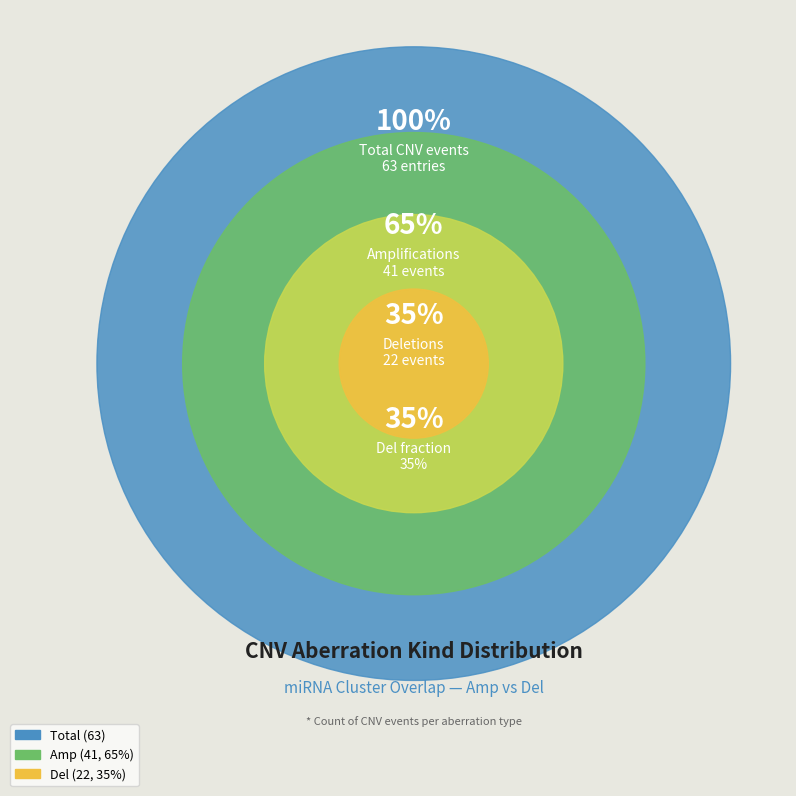

To the nearest percent, what portion does Del represent?

35%